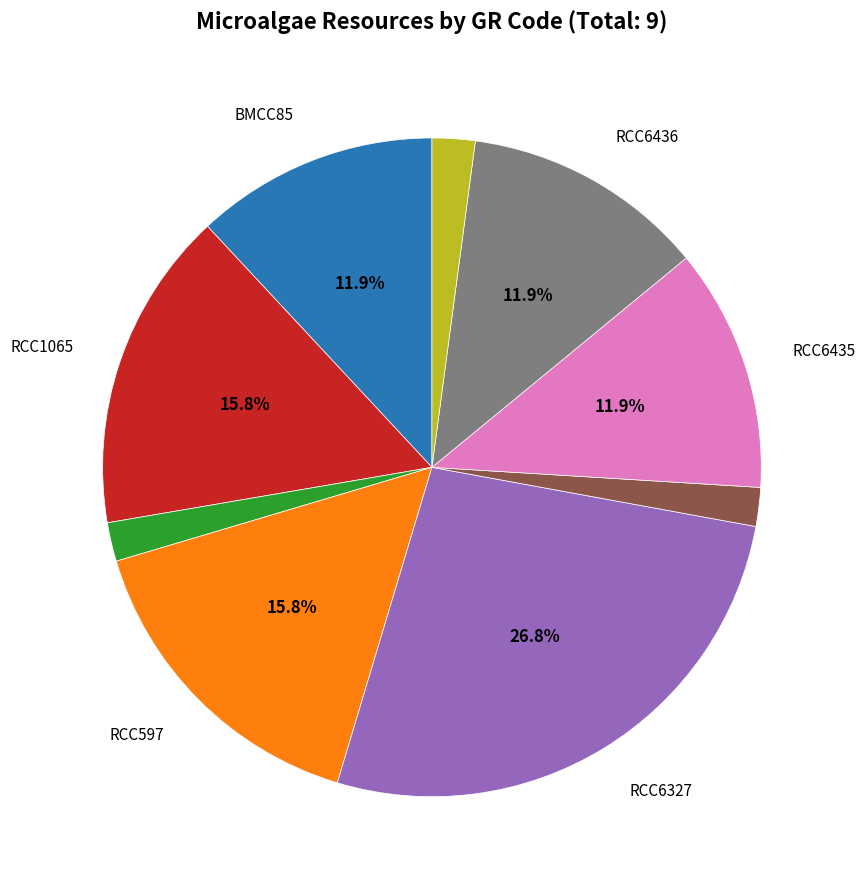

Is there a majority slice in this chart?

No